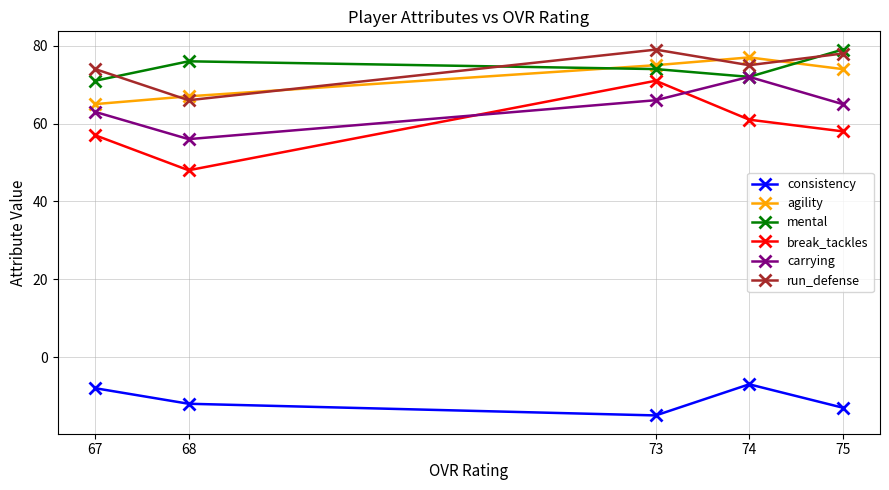

Reading left to right, list all the values displayed in this chart.

consistency: 67=-8	68=-12	73=-15	74=-7	75=-13
agility: 67=65	68=67	73=75	74=77	75=74
mental: 67=71	68=76	73=74	74=72	75=79
break_tackles: 67=57	68=48	73=71	74=61	75=58
carrying: 67=63	68=56	73=66	74=72	75=65
run_defense: 67=74	68=66	73=79	74=75	75=78